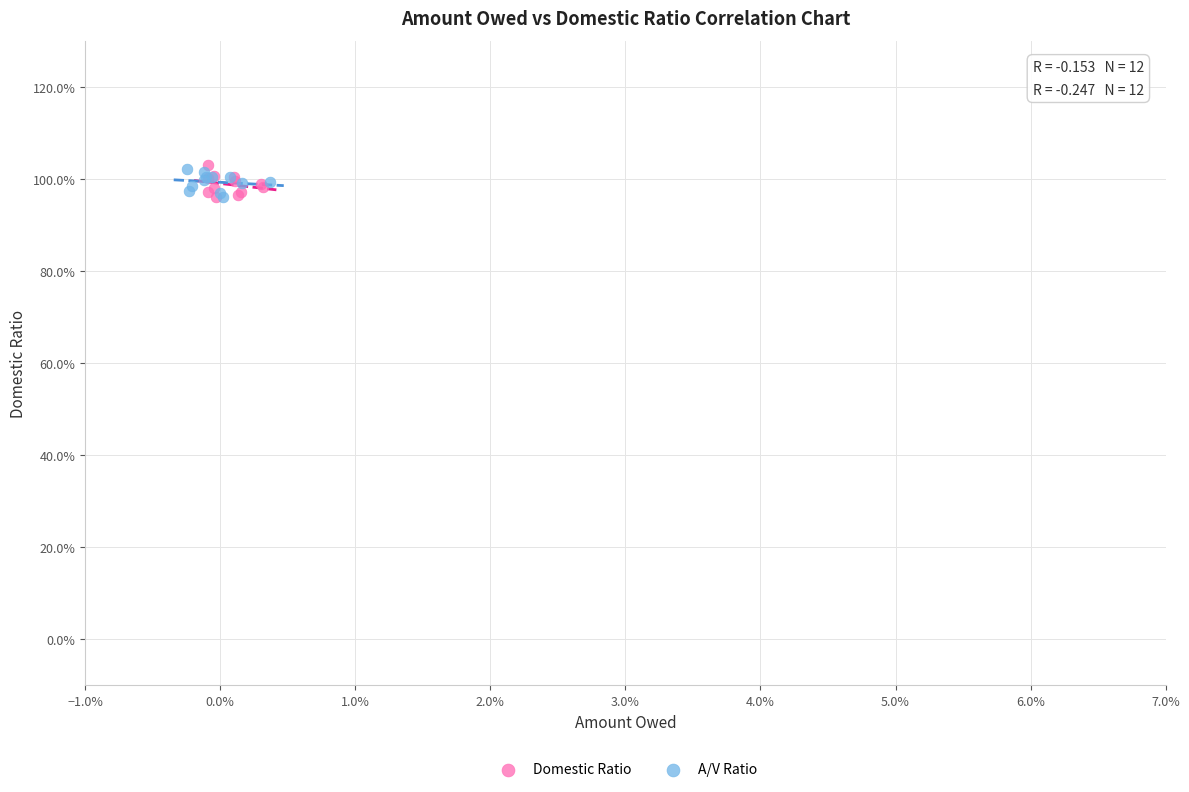

What are all the series names shown in the legend?

Domestic Ratio, A/V Ratio